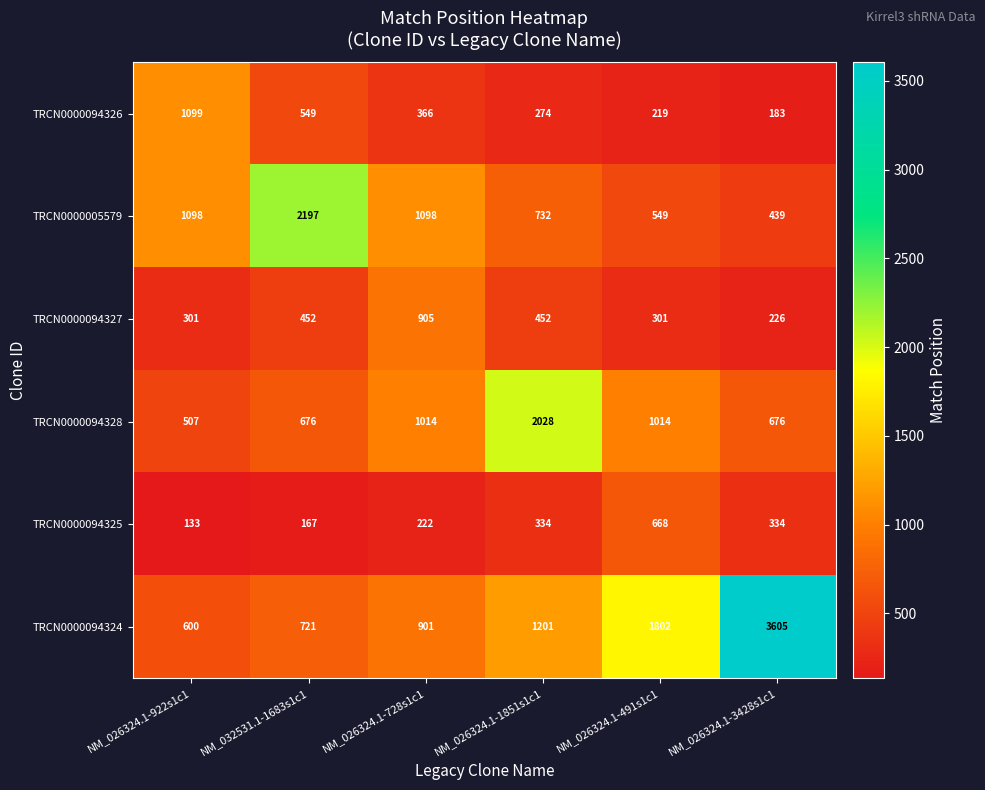

Is the value of TRCN0000094325 at NM_026324.1-3428s1c1 greater than the value of TRCN0000094328 at NM_026324.1-728s1c1?

No